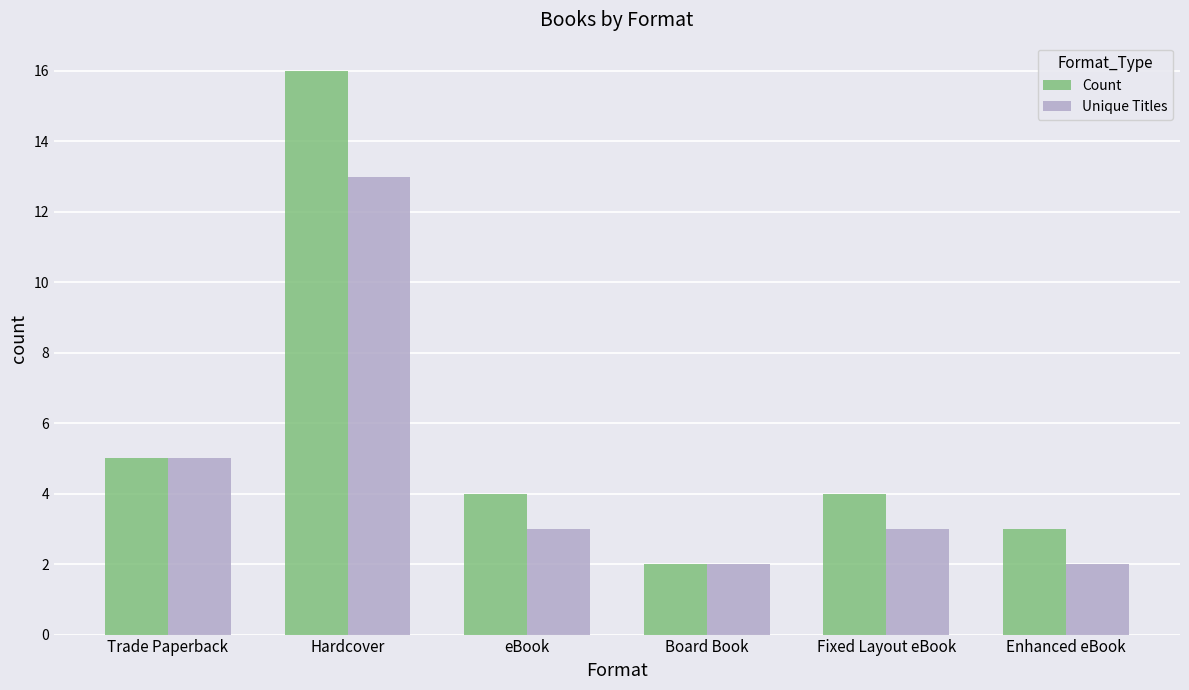

What is the difference between the Unique Titles values at Hardcover and eBook?

10